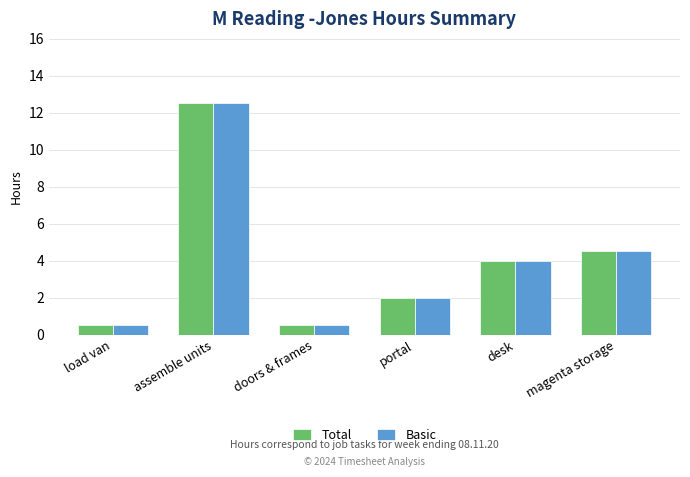

What are all the series names shown in the legend?

Total, Basic